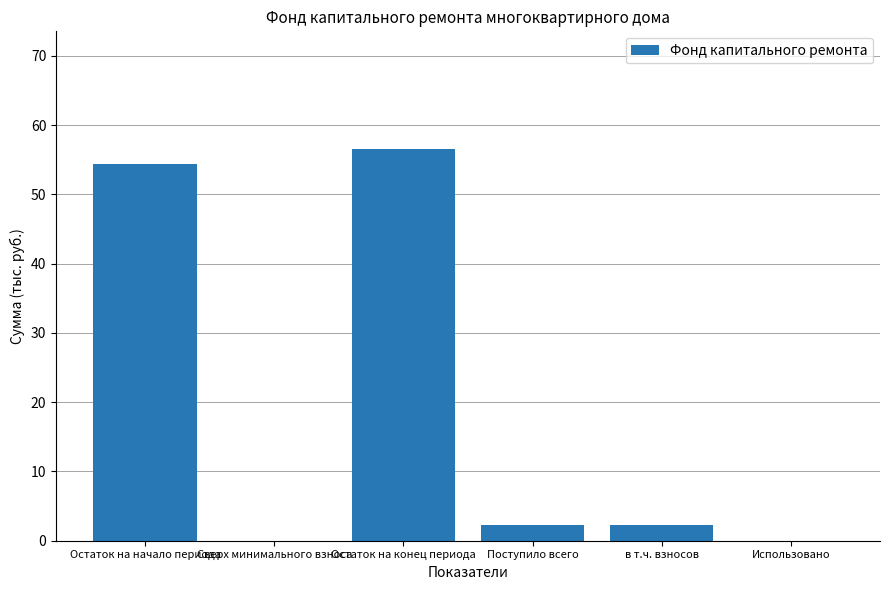

Which category has the highest value across all series?

Остаток на конец периода